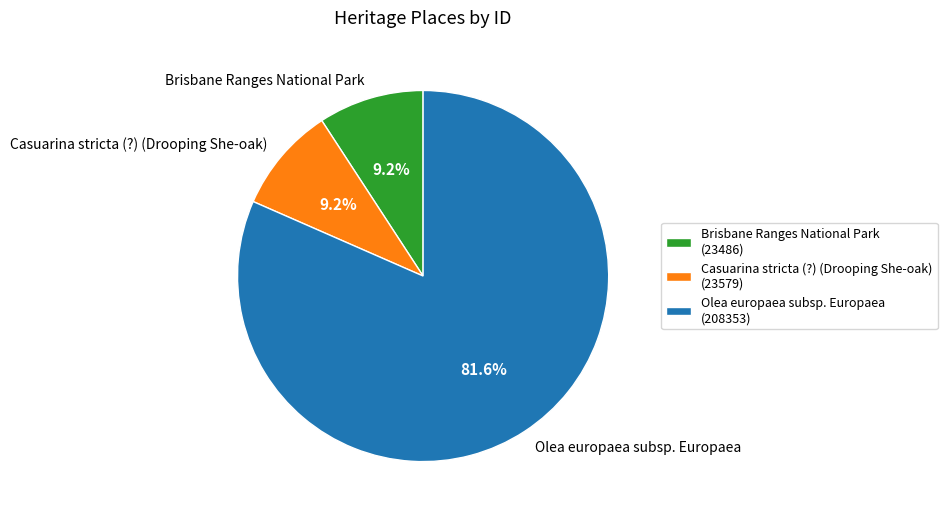

What percentage is NOT represented by Casuarina stricta (?) (Drooping She-oak)?

90.8%